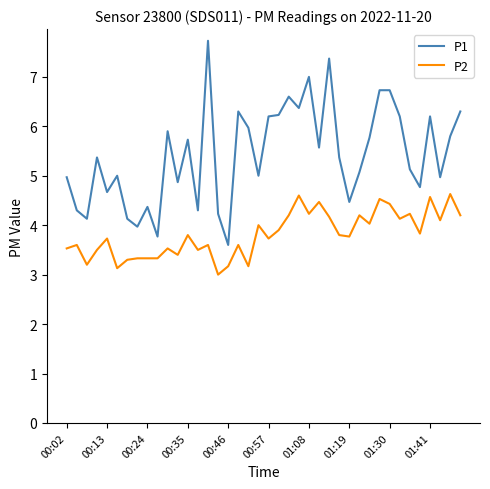

True or false: P1 and P2 intersect in this chart.

False